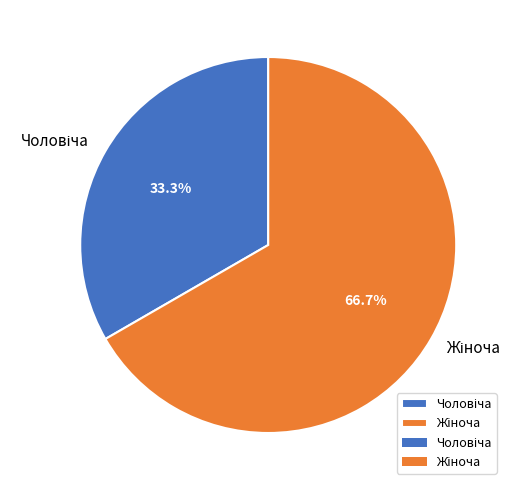

Is there a majority slice in this chart?

Yes